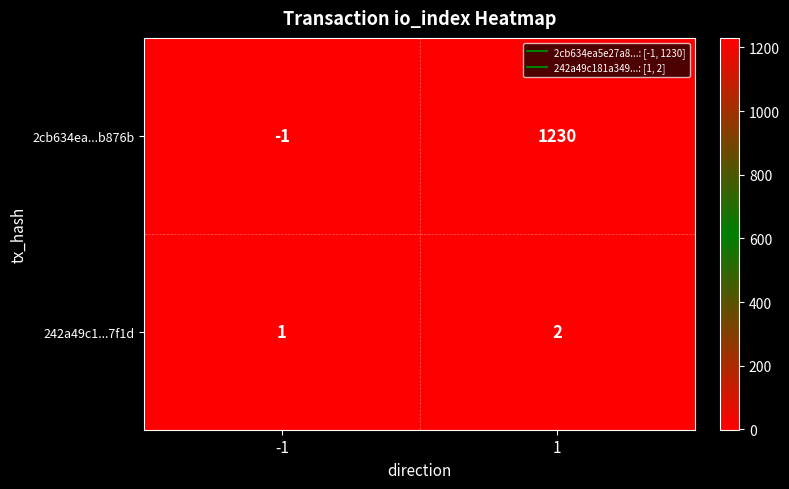

List the series in order of their peak value, highest first.

2cb634ea...b876b, 242a49c1...7f1d